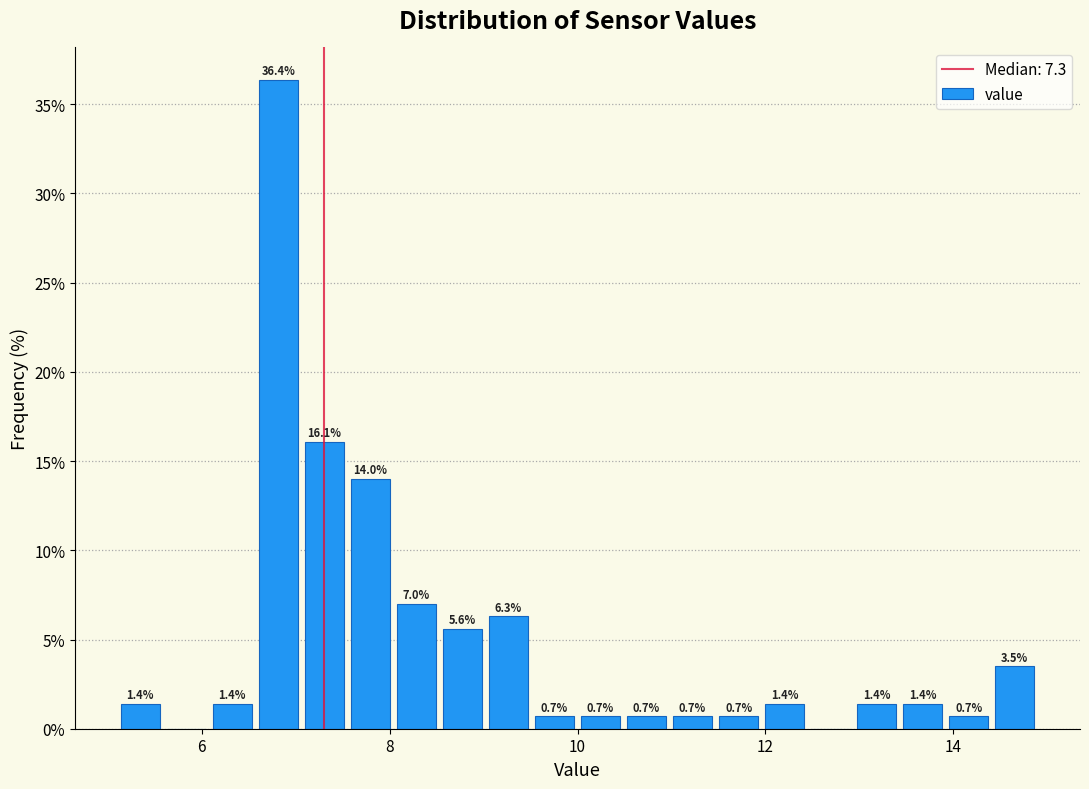

Around what value on the x-axis is the tallest bar? Give the approximate position of its centre, as read against the axis.

6.8